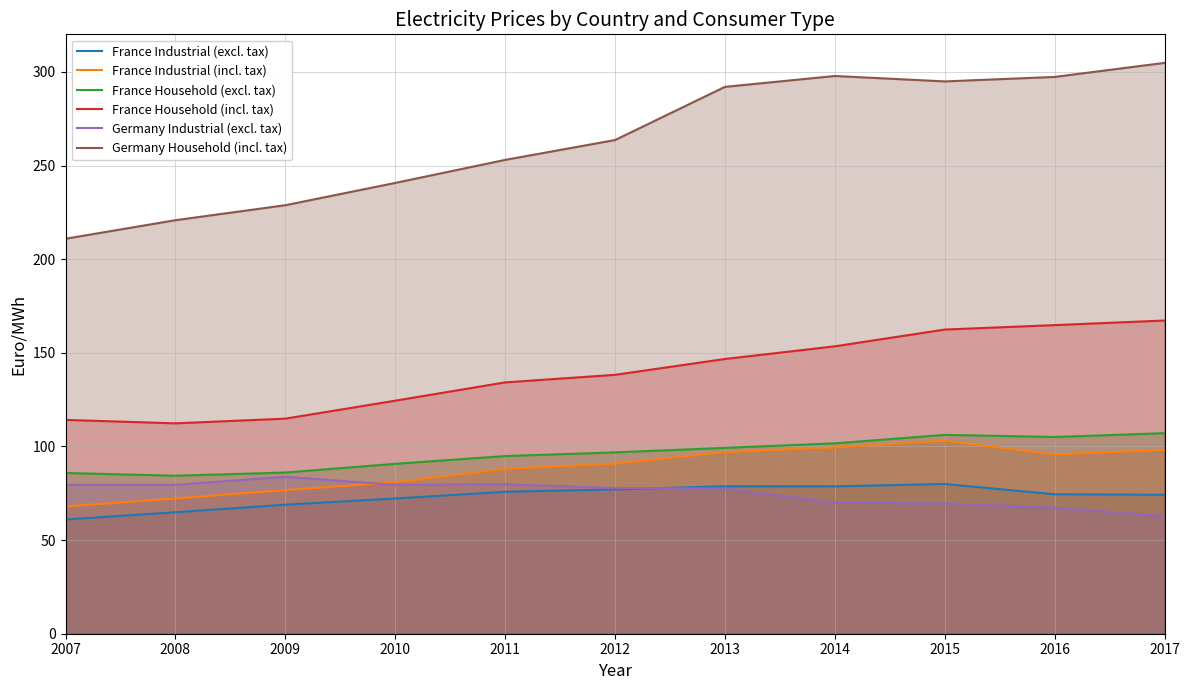

True or false: Germany Household (incl. tax) has a value of 46.7 at 2007.

False